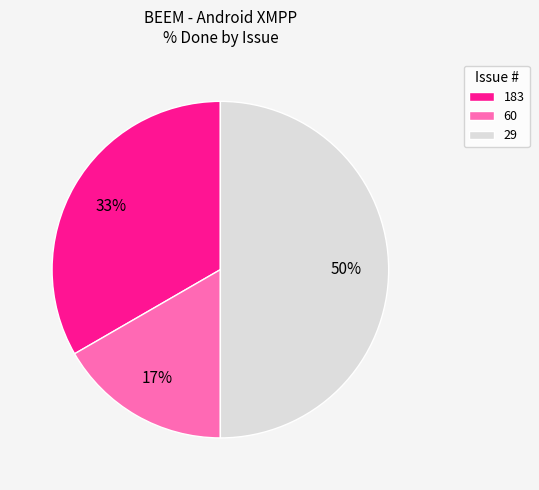

To the nearest percent, what portion does 60 represent?

17%